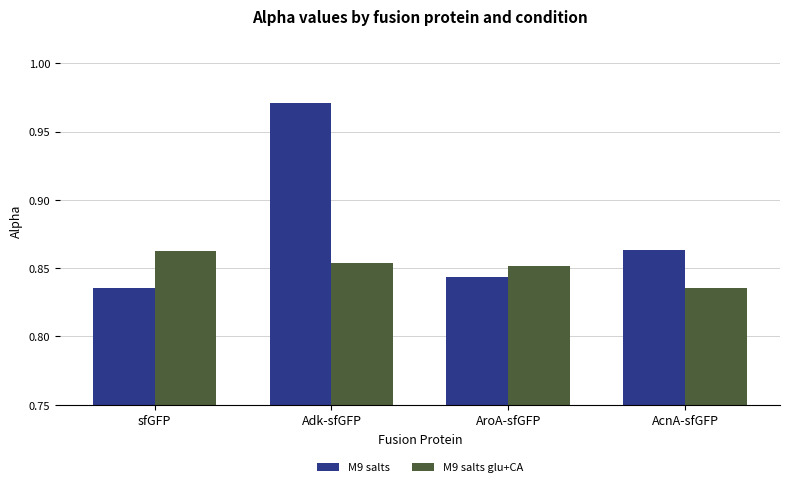

The value of M9 salts at sfGFP is 0.4. True or false?

False